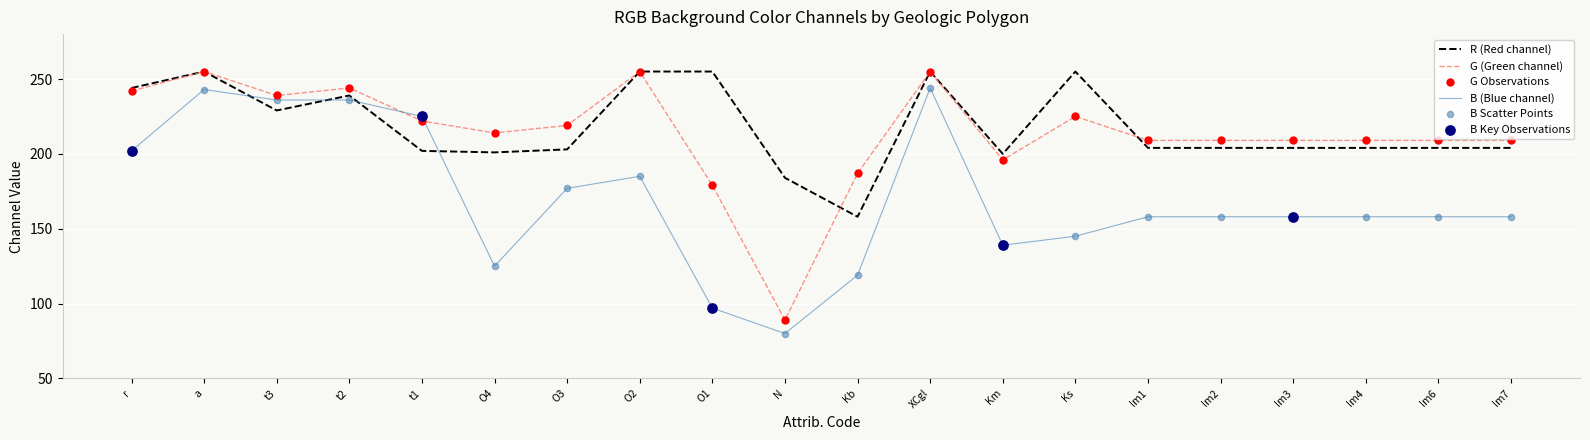

What is the difference between the highest and lowest values at lm6?

51